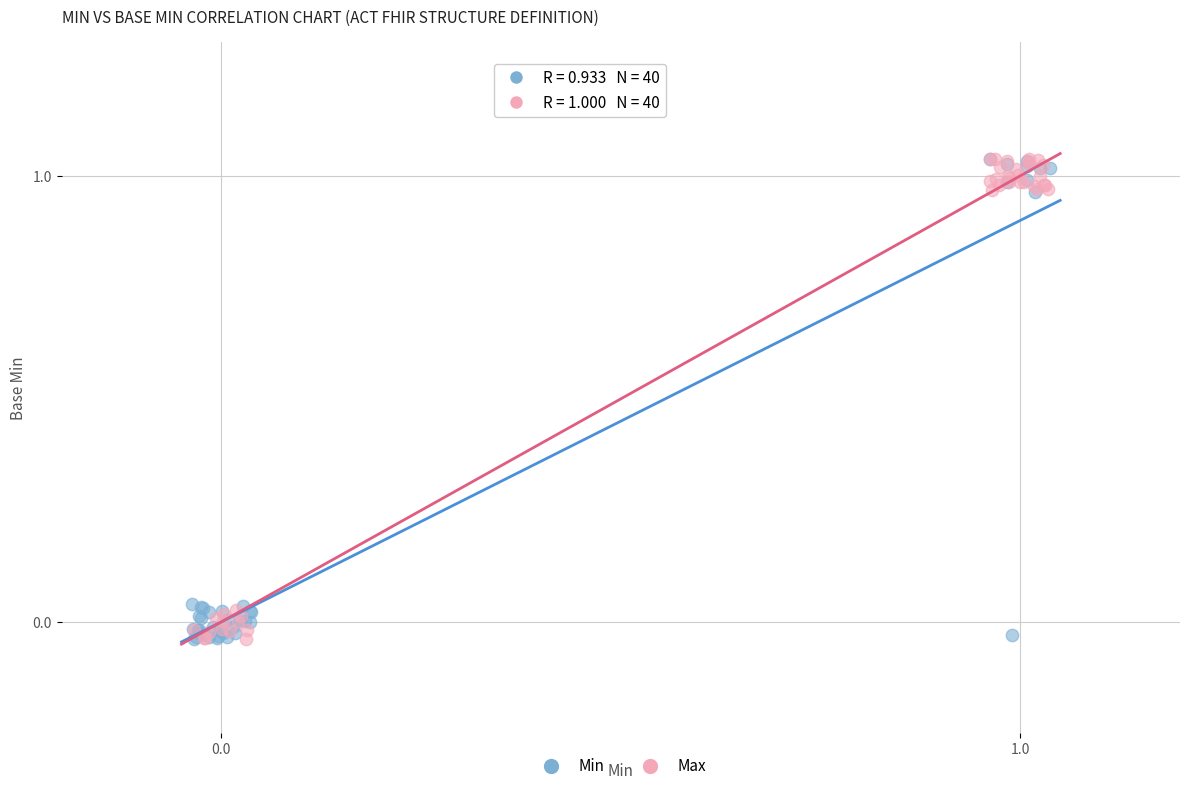

What are all the series names shown in the legend?

Min, Max